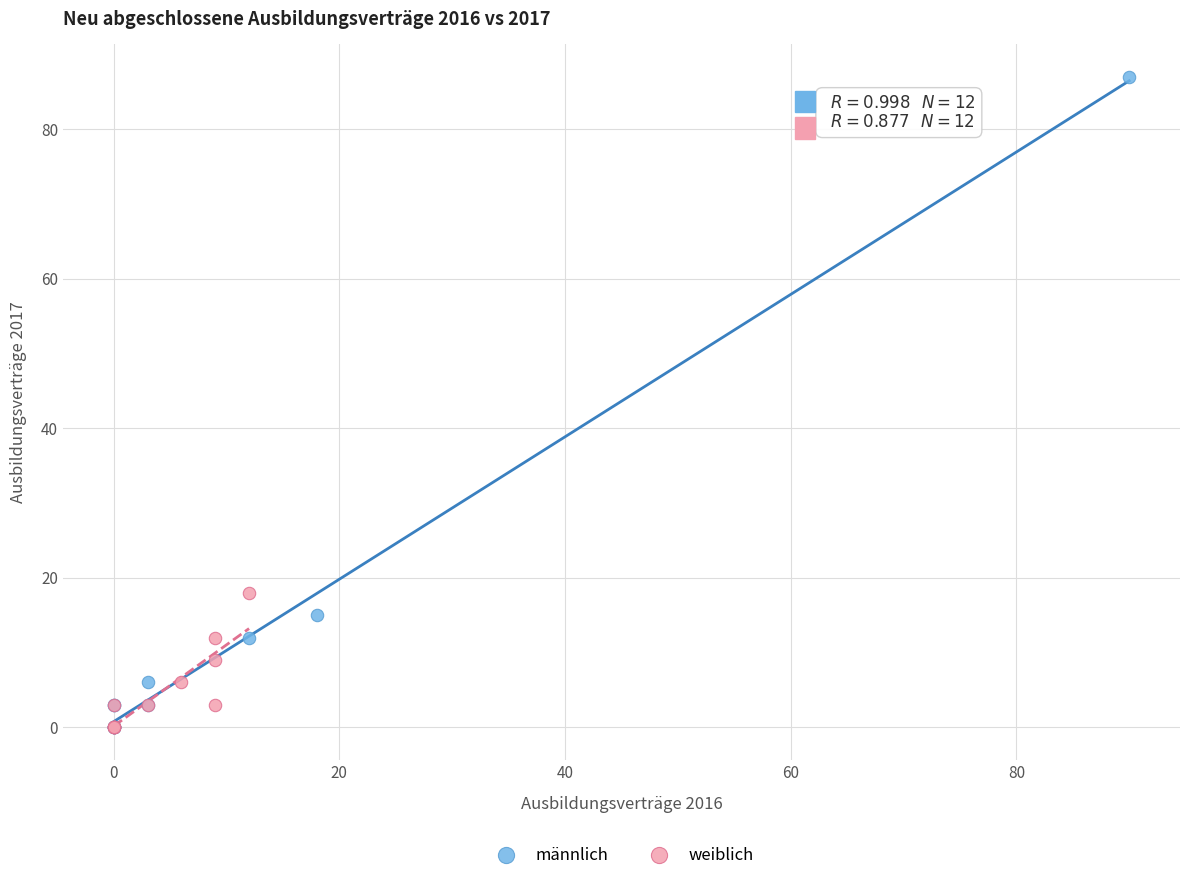

Which series contains the highest Y value?

männlich